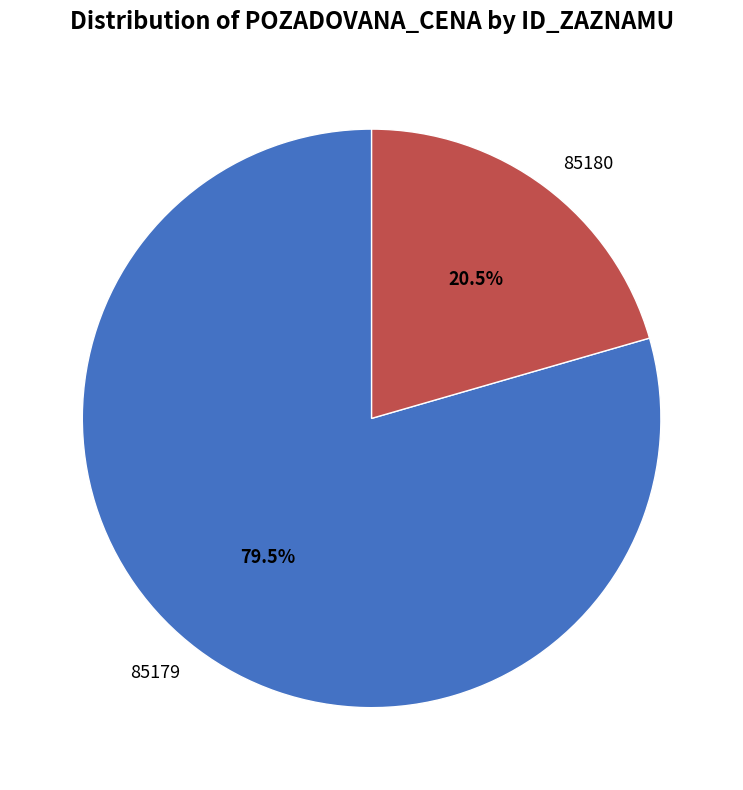

Is there a majority slice in this chart?

Yes